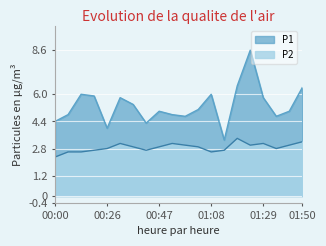

What is the label of the 14th point from the left?

01:13